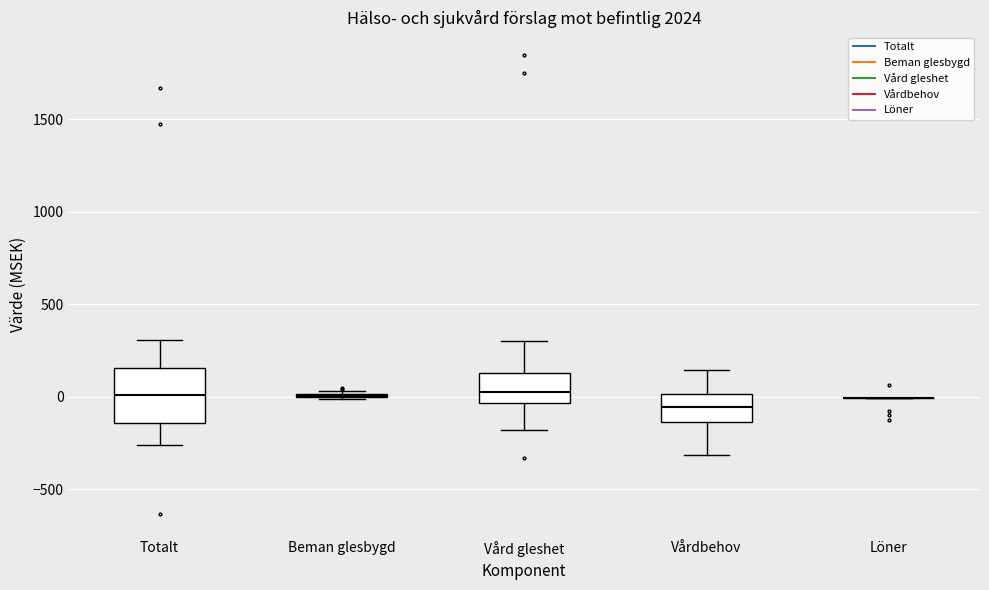

Comparing the boxes themselves (not the whiskers), which one is the tallest?

Totalt